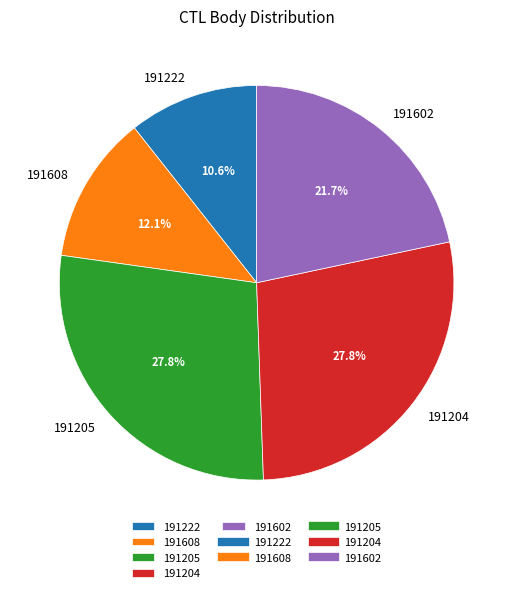

To the nearest percent, what is the difference between the largest and smallest slice percentages?

17%